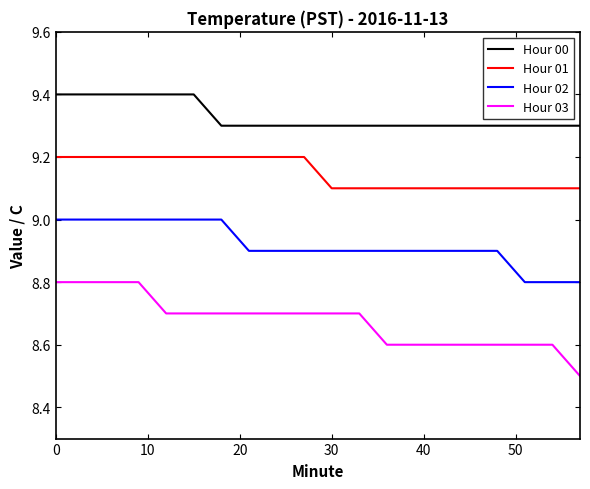

Which series has the largest range (max minus min)?

Hour 03